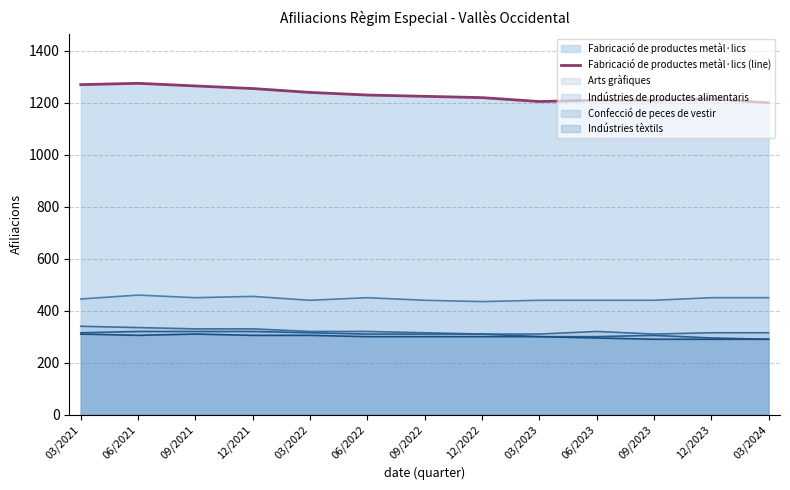

How many data points are less than 1225?

6